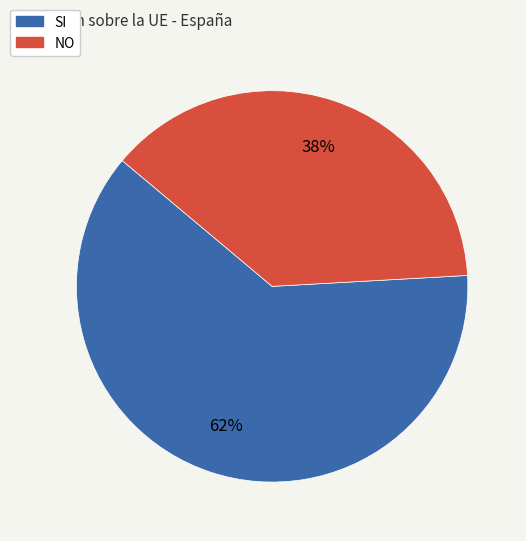

Is there any slice that represents more than half of the pie?

Yes